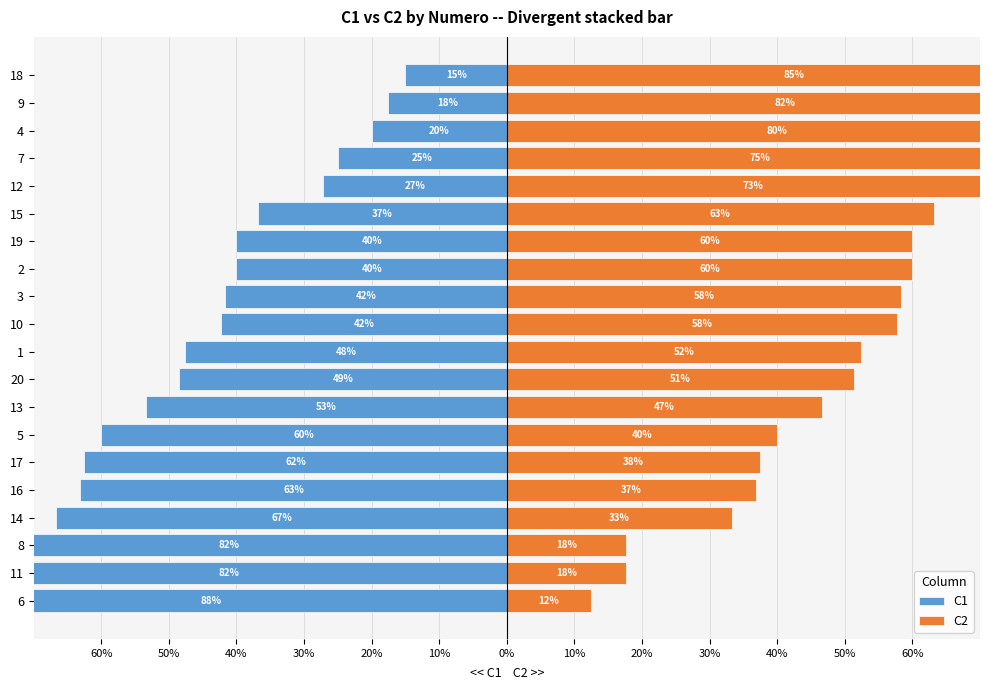

Which series has the largest total across all categories?

C2